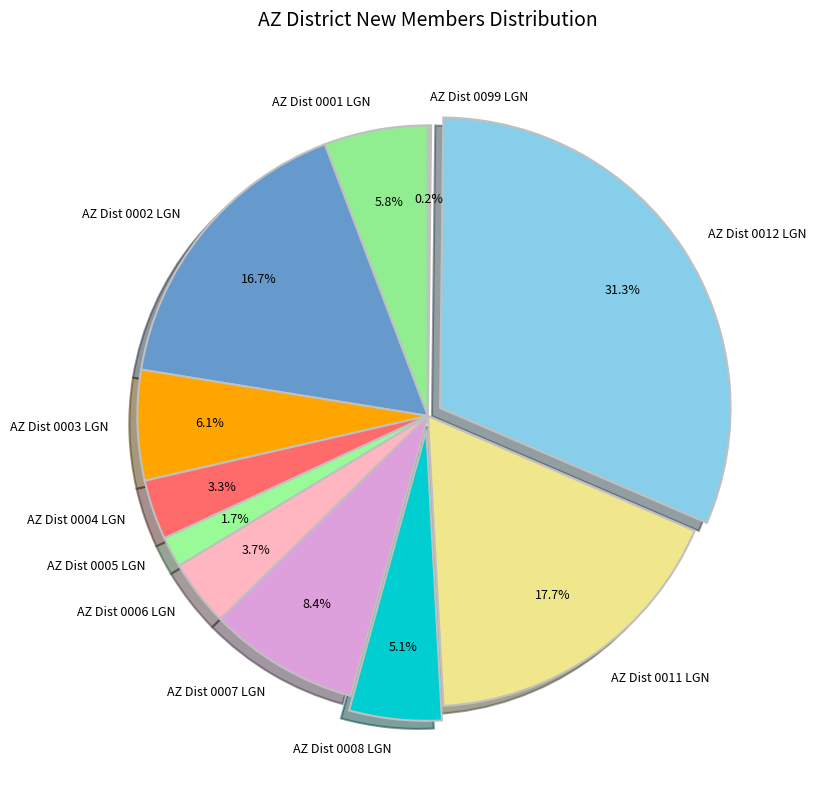

Is the sum of AZ Dist 0001 LGN and AZ Dist 0007 LGN greater than half?

No